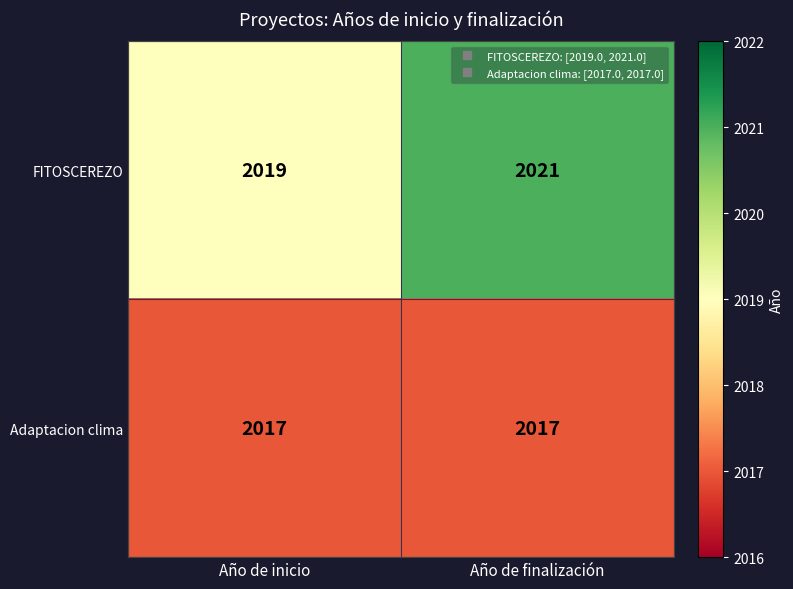

At Año de inicio, list the series in order from largest to smallest.

FITOSCEREZO, Adaptacion clima